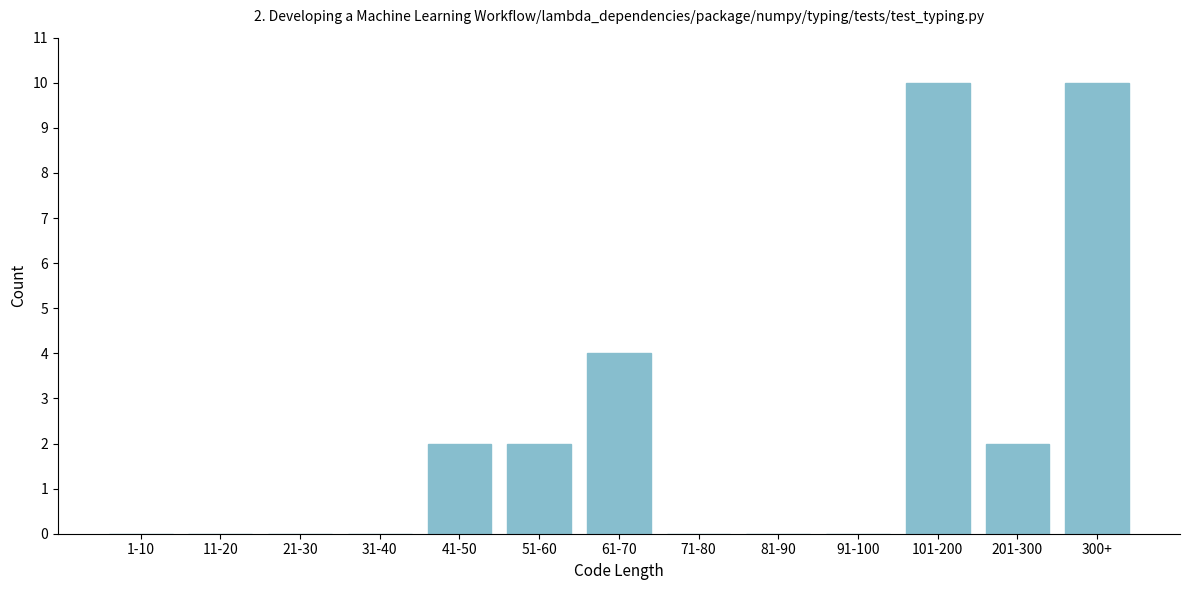

Reading left to right, what are all the values shown in this chart?

1-10=0	11-20=0	21-30=0	31-40=0	41-50=2	51-60=2	61-70=4	71-80=0	81-90=0	91-100=0	101-200=10	201-300=2	300+=10